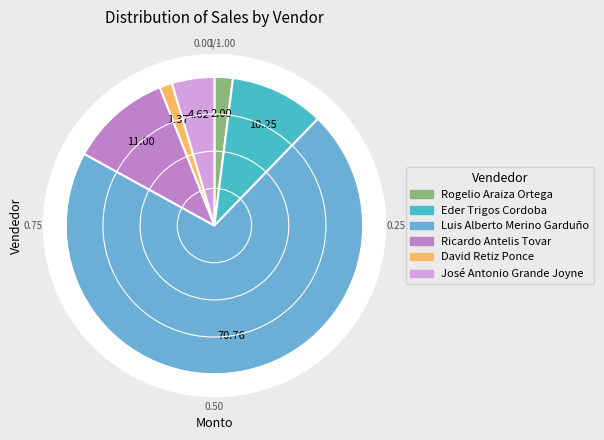

To the nearest percent, what portion does José Antonio Grande Joyne represent?

5%